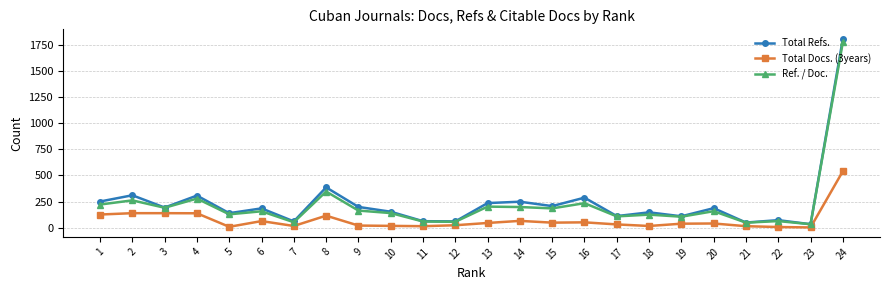

Which series has the largest total across all categories?

Total Refs.